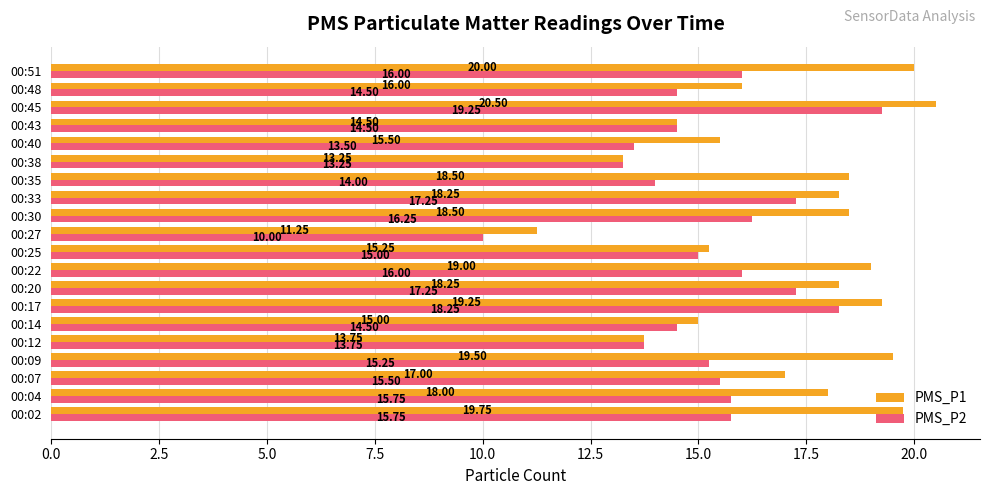

Rank the series by their average value, from lowest to highest.

PMS_P2, PMS_P1